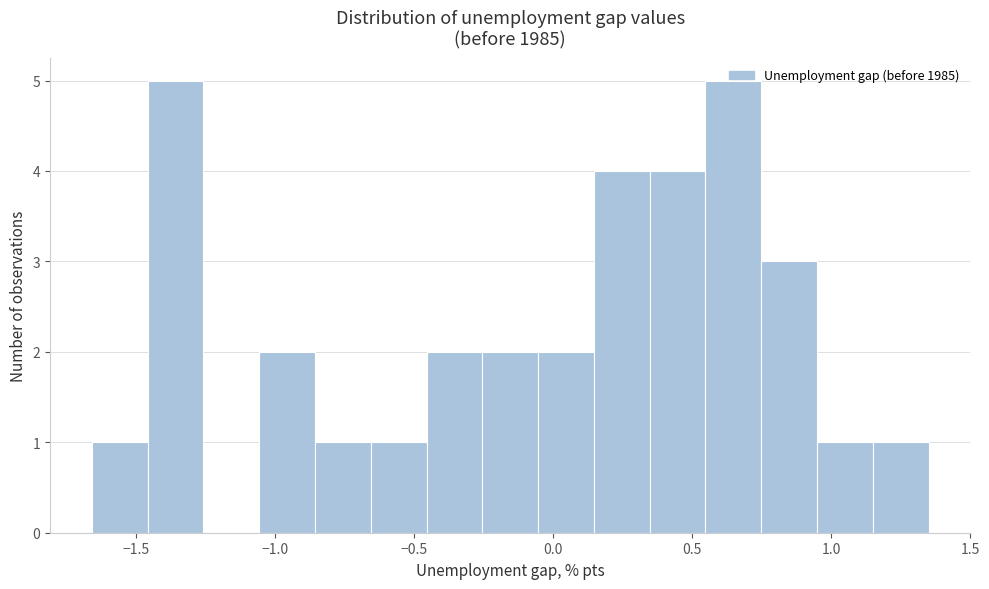

Reading left to right, transcribe this chart: for each bar, give the range it covers on the x-axis and its height. Neither the bar edges nor the heights are printed on the chart, so give them approximately, as read against the axes.

-1.65 to -1.45: 1
-1.45 to -1.25: 5
-1.25 to -1.05: 0
-1.05 to -0.85: 2
-0.85 to -0.65: 1
-0.65 to -0.45: 1
-0.45 to -0.25: 2
-0.25 to -0.05: 2
-0.05 to 0.15: 2
0.15 to 0.35: 4
0.35 to 0.55: 4
0.55 to 0.75: 5
0.75 to 0.95: 3
0.95 to 1.15: 1
1.15 to 1.35: 1